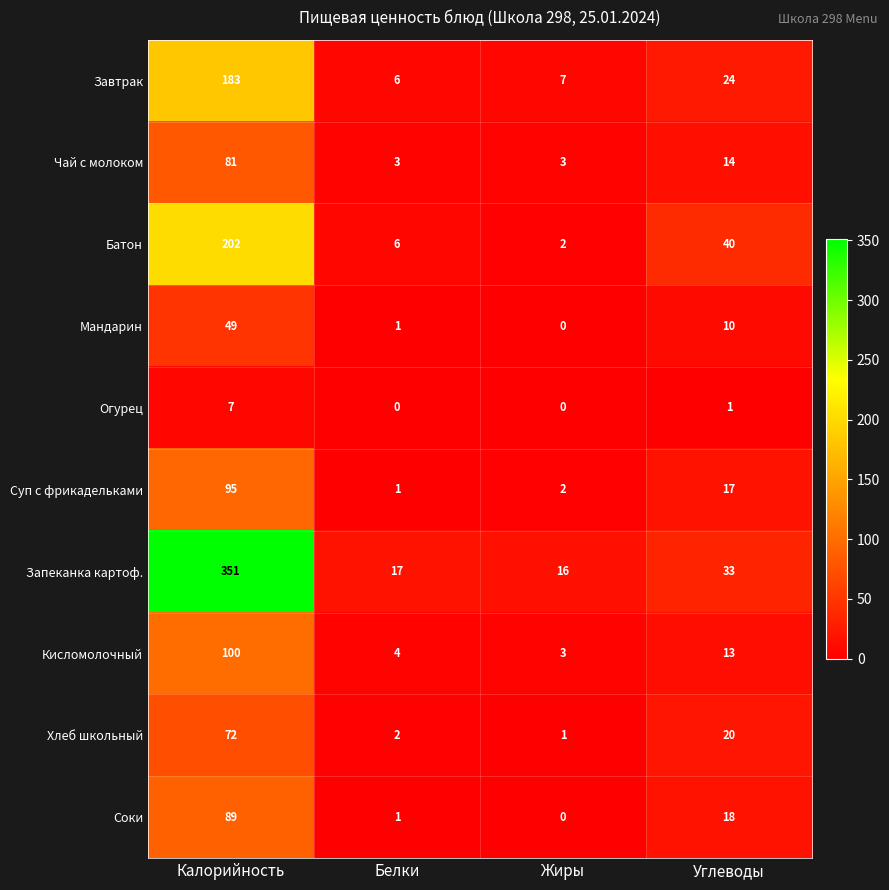

Where does the Запеканка картоф. series first go above 33?

Калорийность